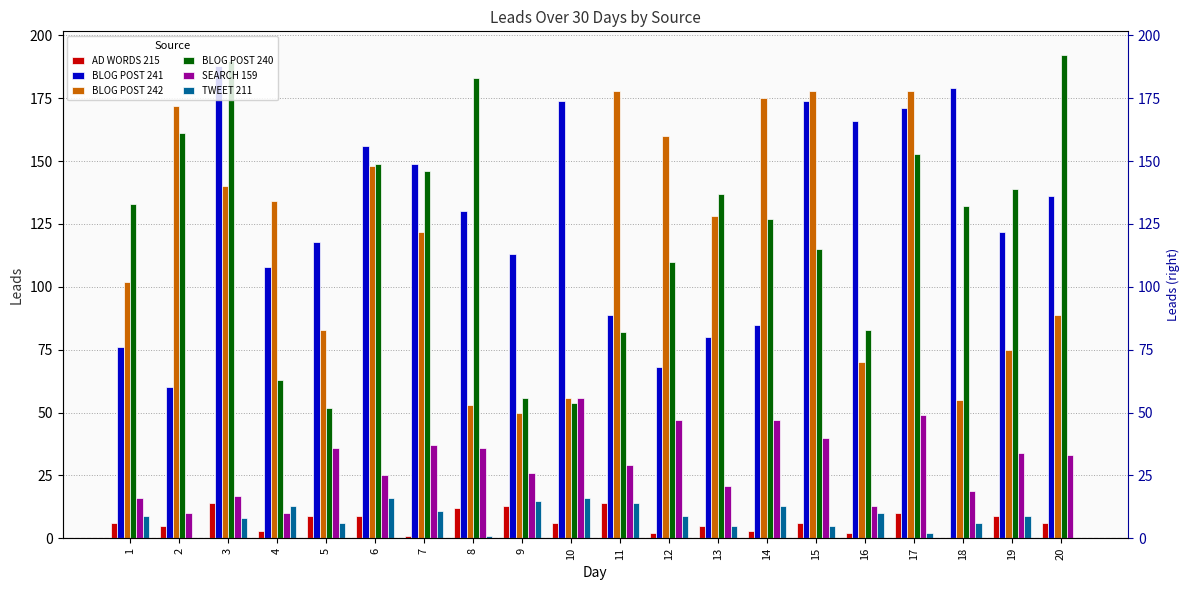

The BLOG POST 240 series shows 153 at 17. True or false?

True